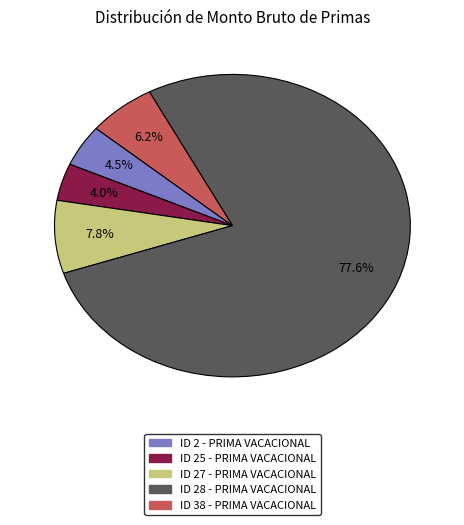

Does ID 38 - PRIMA VACACIONAL represent more than half of the total?

No